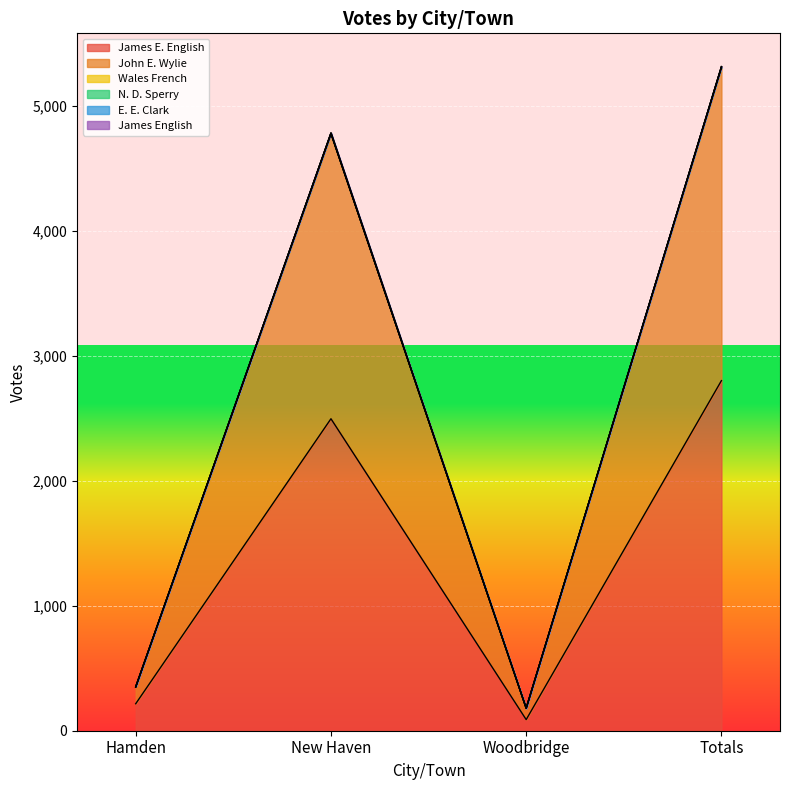

How many lines are shown in the chart?

6